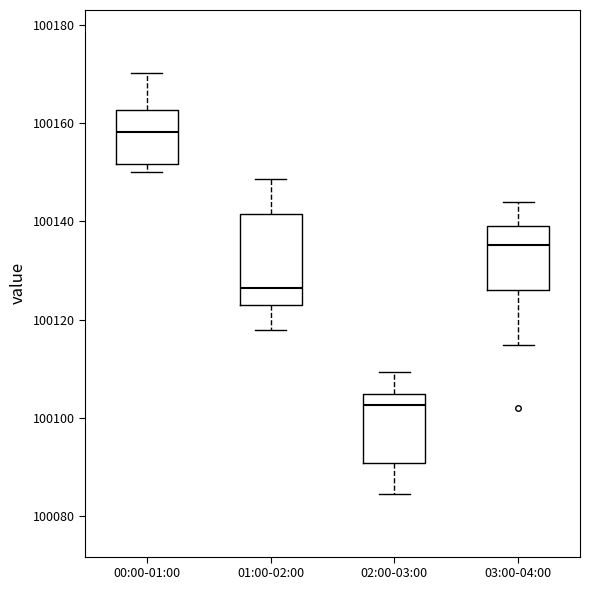

Where does the upper whisker of the box for 03:00-04:00 end on the y-axis? The values are not printed on the chart, so give them approximately, as read against the axis.

100144